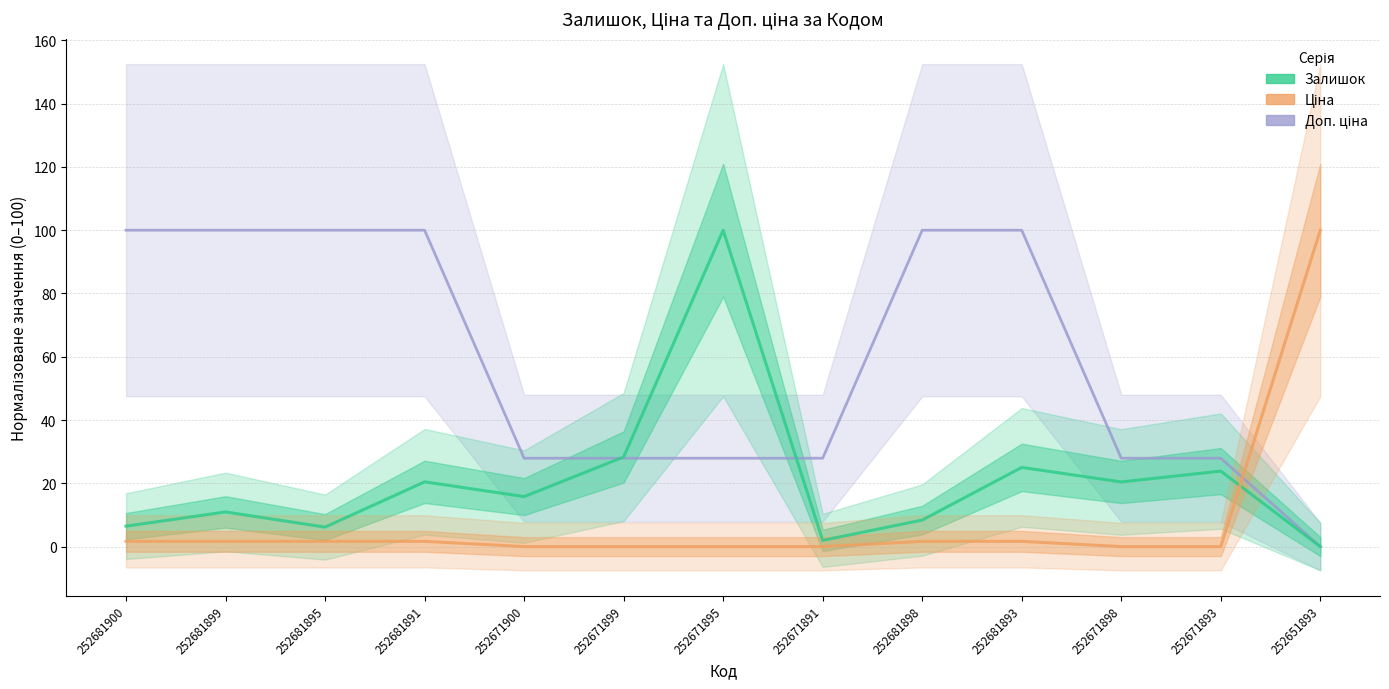

True or false: Доп. ціна has a value of 27.9 at 252671899.

True